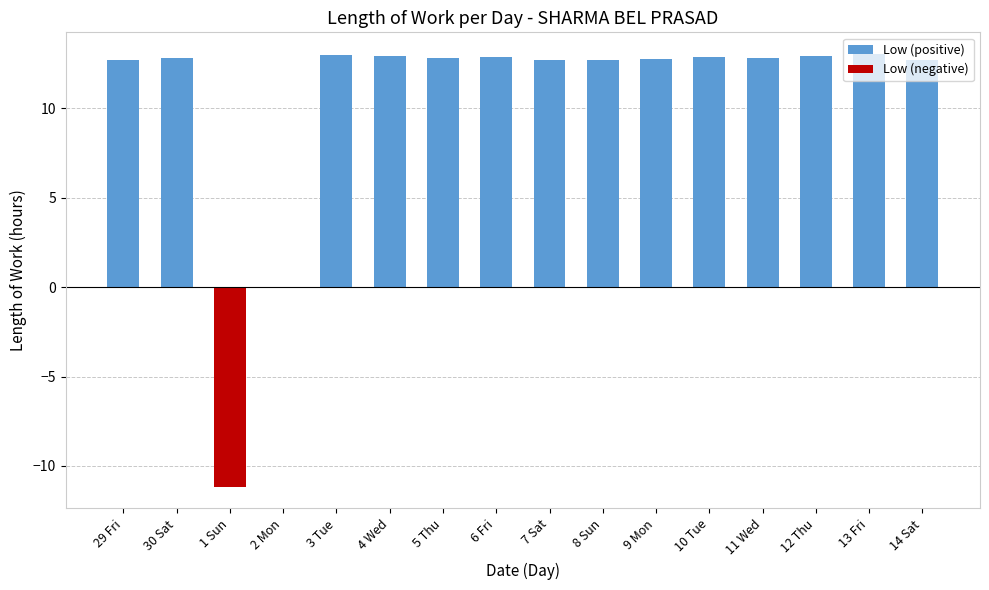

How many bars are there in each group?

2